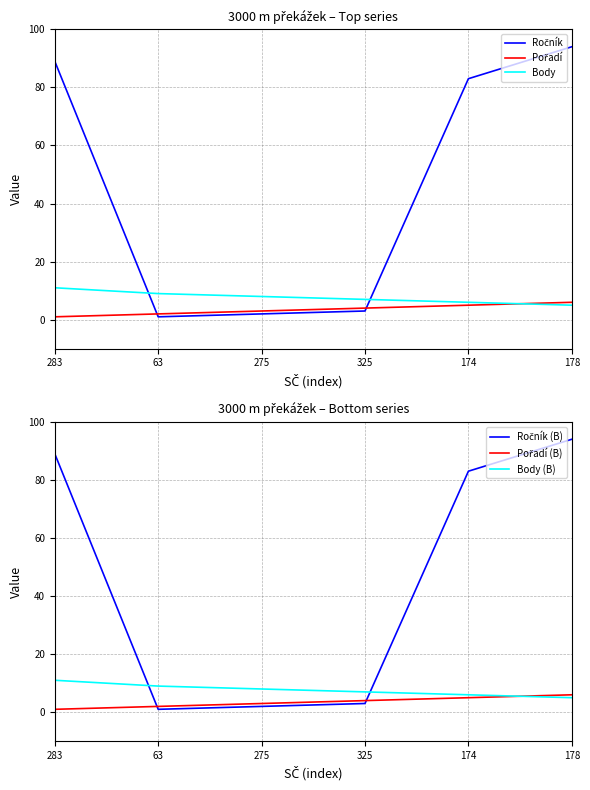

What is the difference between the maximum and minimum values in the Body series?

6